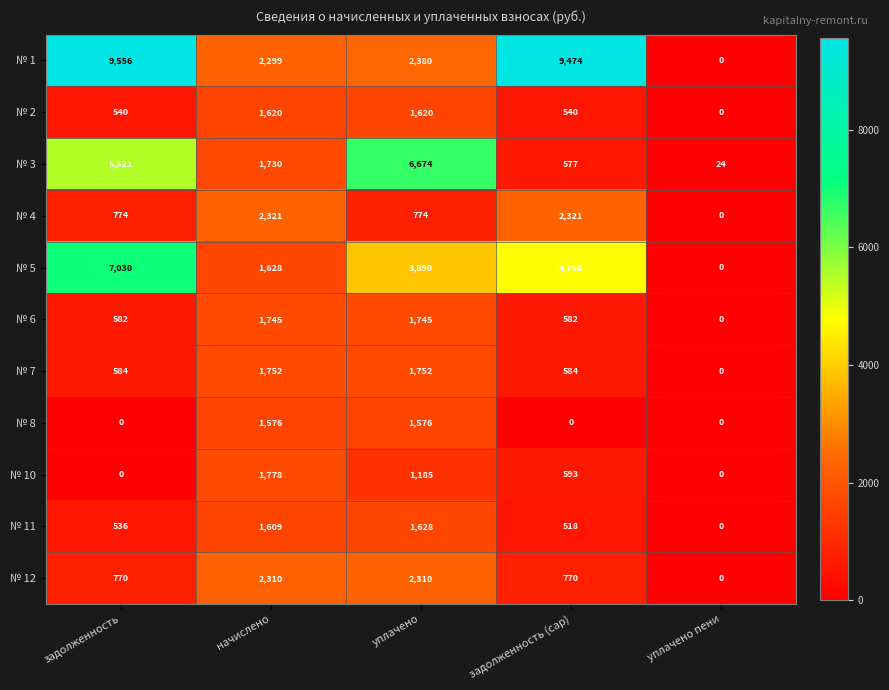

What is the total value across all series at начислено?

20368